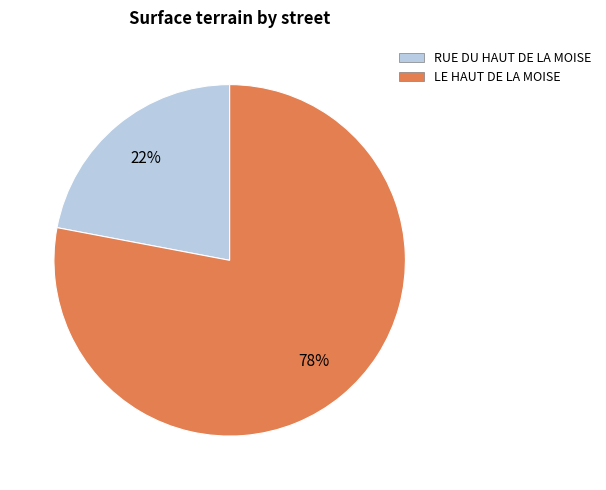

The RUE DU HAUT DE LA MOISE slice represents 12% of the pie. True or false?

False